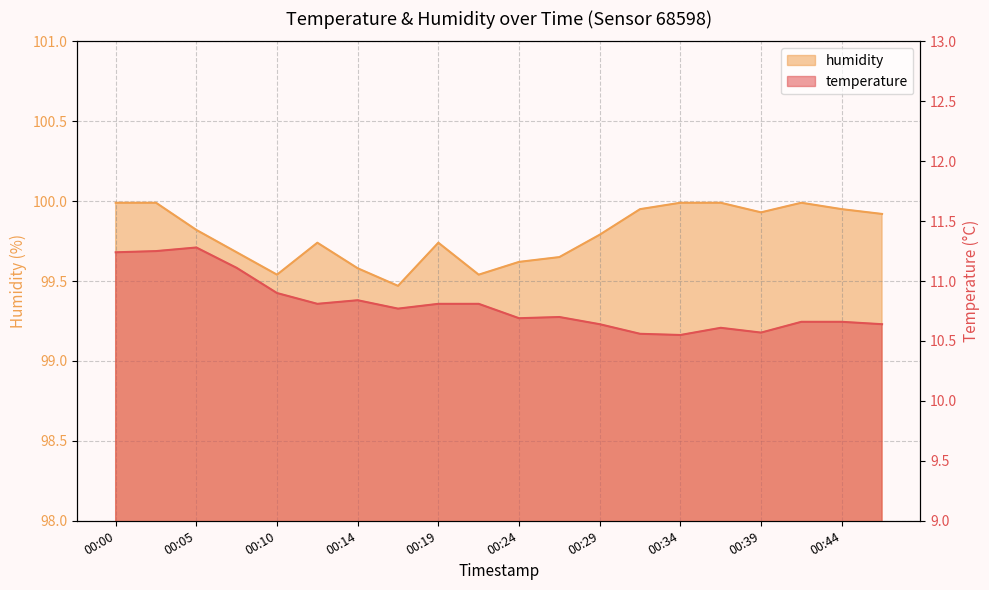

The value of humidity at 00:14 is 99.6. True or false?

True